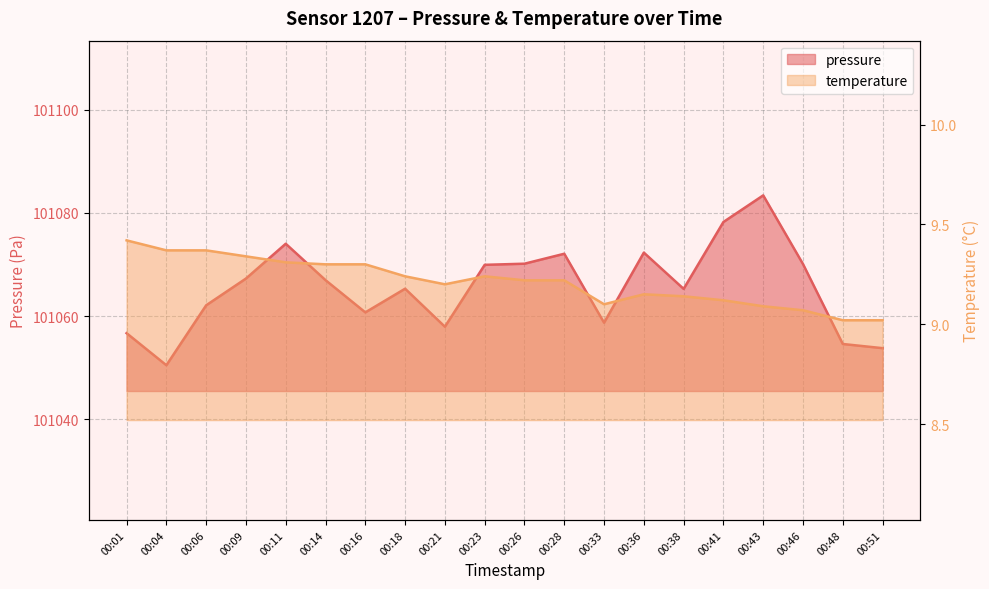

Which series changed the most between 00:09 and 00:41?

pressure